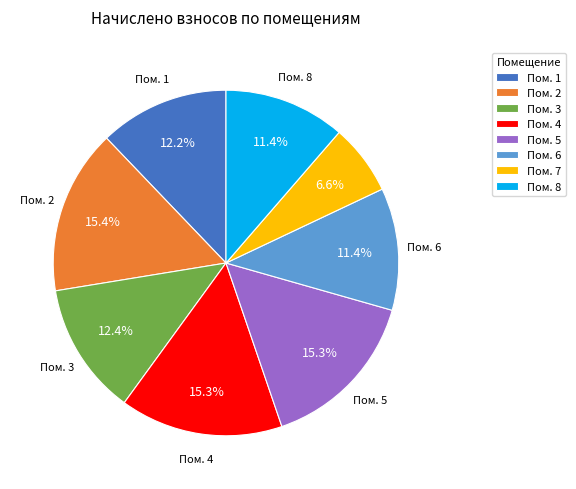

What portion of the pie excludes Пом. 8?

88.6%